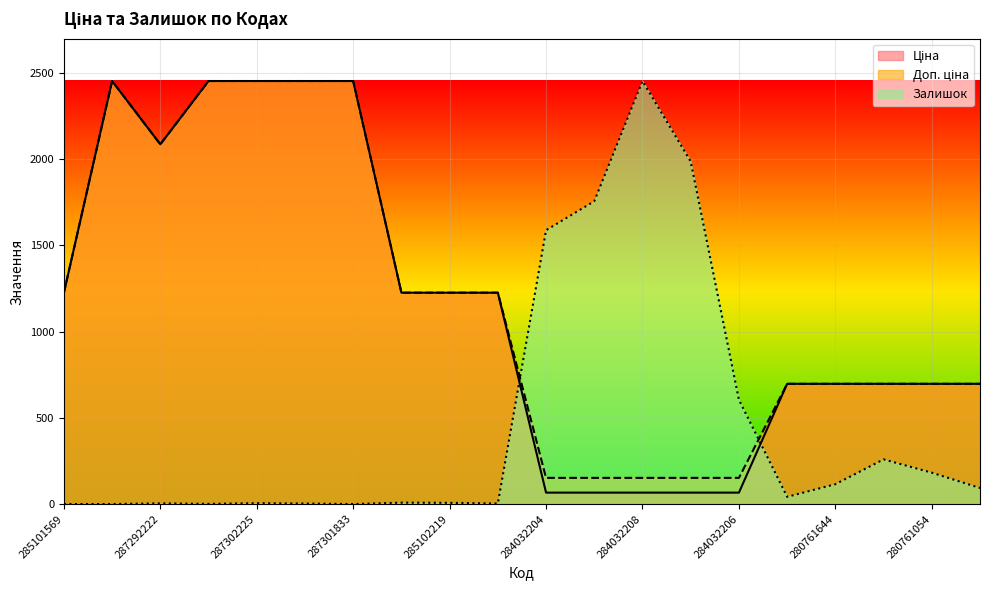

How many lines are shown in the chart?

3